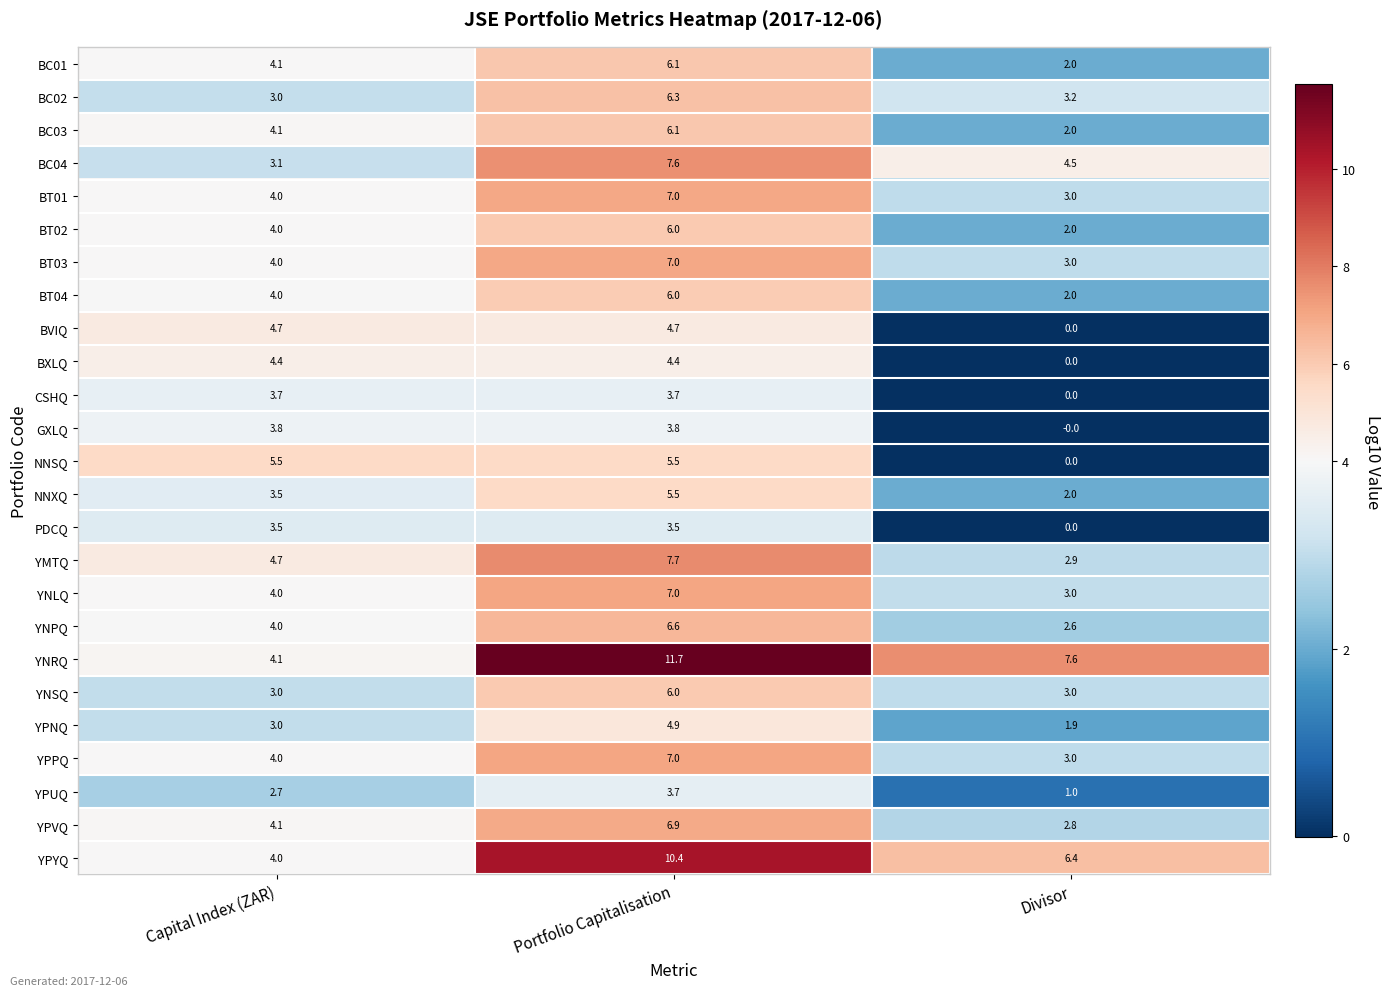

What is the highest value of the YNRQ series?

11.7